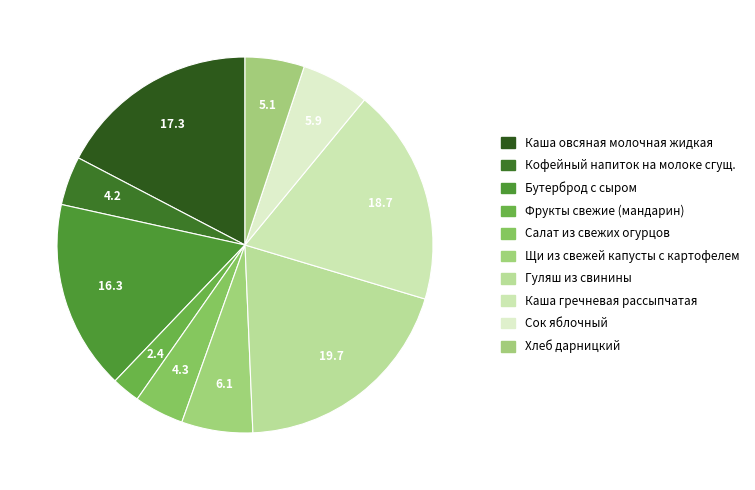

To the nearest percent, what percentage of the pie is Сок яблочный?

6%